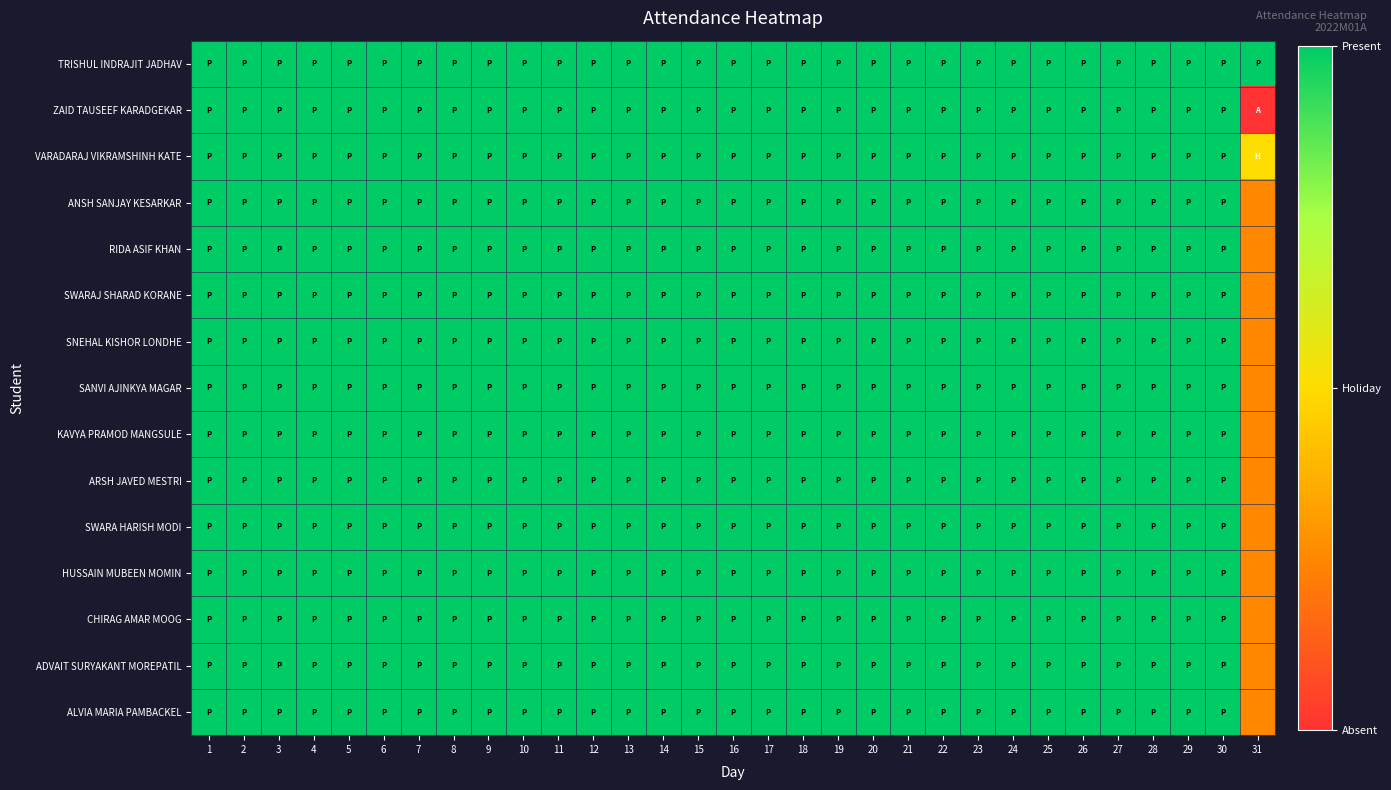

Which series has the largest total across all categories?

TRISHUL INDRAJIT JADHAV